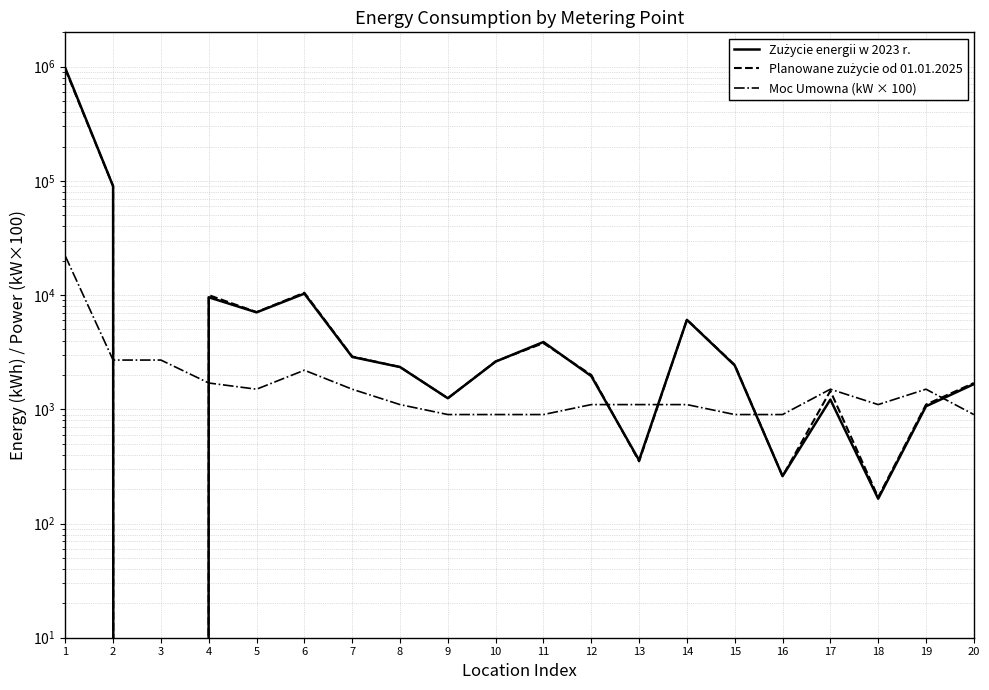

The Zużycie energii w 2023 r. series shows 537997 at 3. True or false?

False